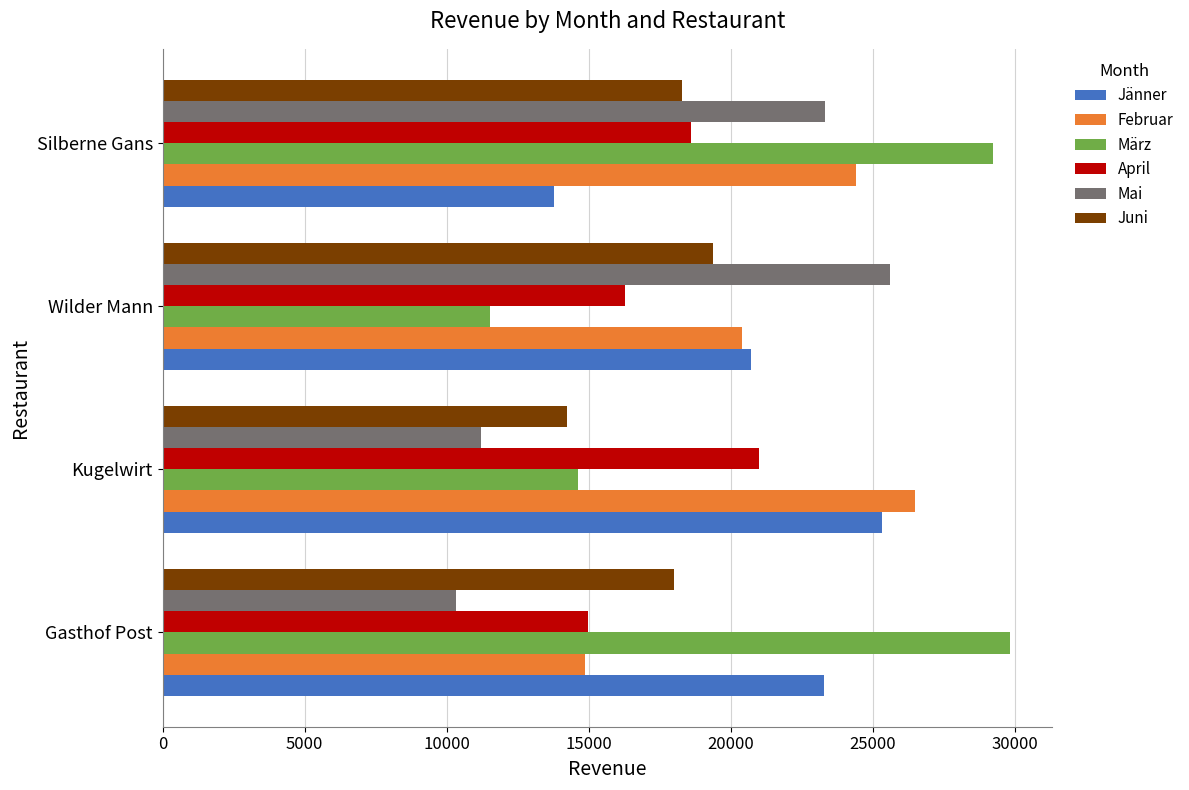

What is the spread (max minus min) of values at Silberne Gans?

15425.2